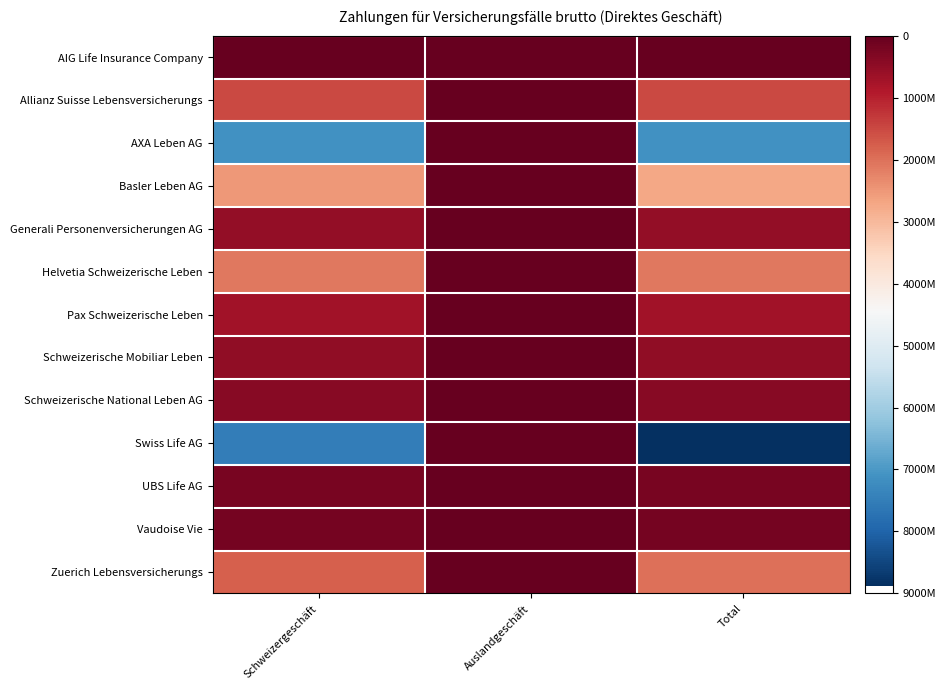

Reading right to left, what are all the values shown in this chart?

AIG Life Insurance Company: Total=-25486515	Auslandgeschäft=-56167	Schweizergeschäft=-25430348
Allianz Suisse Lebensversicherungs: Total=-1516706900	Auslandgeschäft=0	Schweizergeschäft=-1516706900
AXA Leben AG: Total=-7127459191	Auslandgeschäft=0	Schweizergeschäft=-7127459191
Basler Leben AG: Total=-2709223422	Auslandgeschäft=0	Schweizergeschäft=-2528518681
Generali Personenversicherungen AG: Total=-527146405	Auslandgeschäft=-4156619	Schweizergeschäft=-522989786
Helvetia Schweizerische Leben: Total=-2081877932	Auslandgeschäft=0	Schweizergeschäft=-2081877932
Pax Schweizerische Leben: Total=-701377033	Auslandgeschäft=0	Schweizergeschäft=-701377033
Schweizerische Mobiliar Leben: Total=-498334119	Auslandgeschäft=0	Schweizergeschäft=-498334119
Schweizerische National Leben AG: Total=-391830290	Auslandgeschäft=0	Schweizergeschäft=-391830290
Swiss Life AG: Total=-8876424949	Auslandgeschäft=0	Schweizergeschäft=-7496819775
UBS Life AG: Total=-219231026	Auslandgeschäft=0	Schweizergeschäft=-219231026
Vaudoise Vie: Total=-197747042	Auslandgeschäft=0	Schweizergeschäft=-197747042
Zuerich Lebensversicherungs: Total=-2001003083	Auslandgeschäft=0	Schweizergeschäft=-1787892651